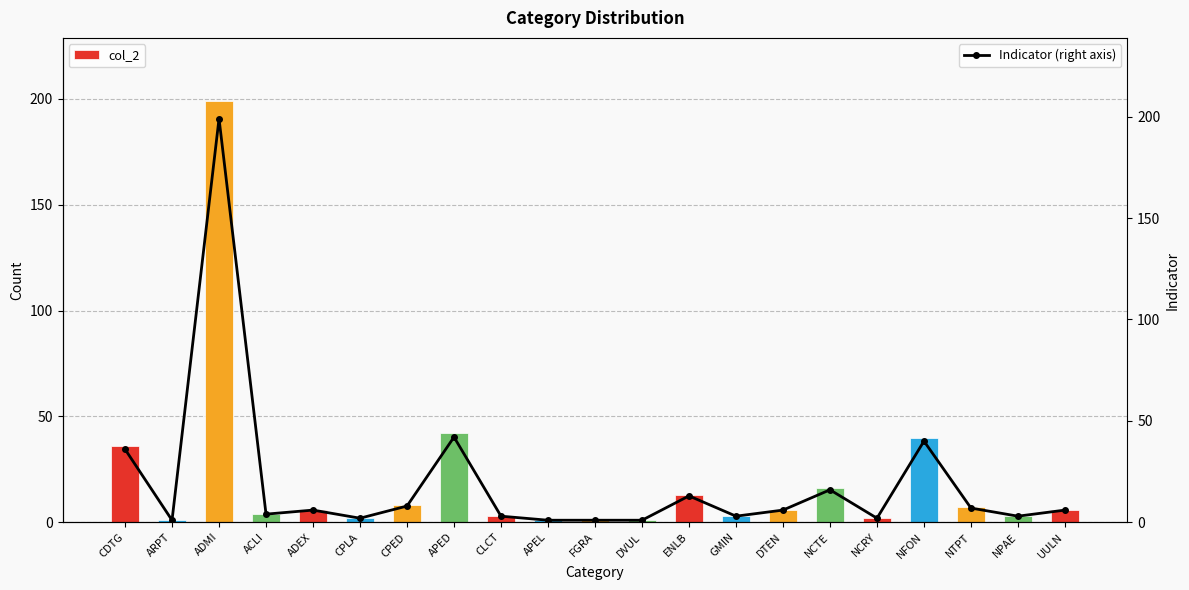

Rank the series by their maximum value, from highest to lowest.

col_2, Indicator (right axis)